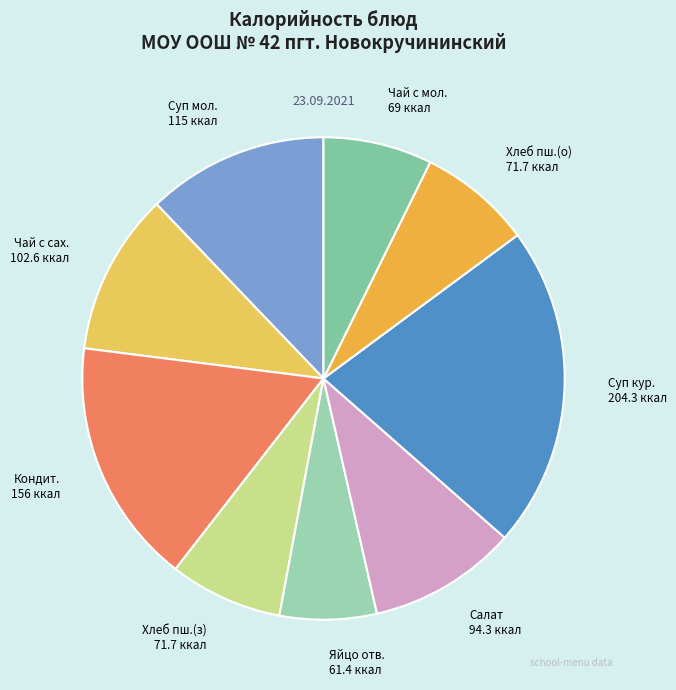

How many slices are in this pie chart?

9